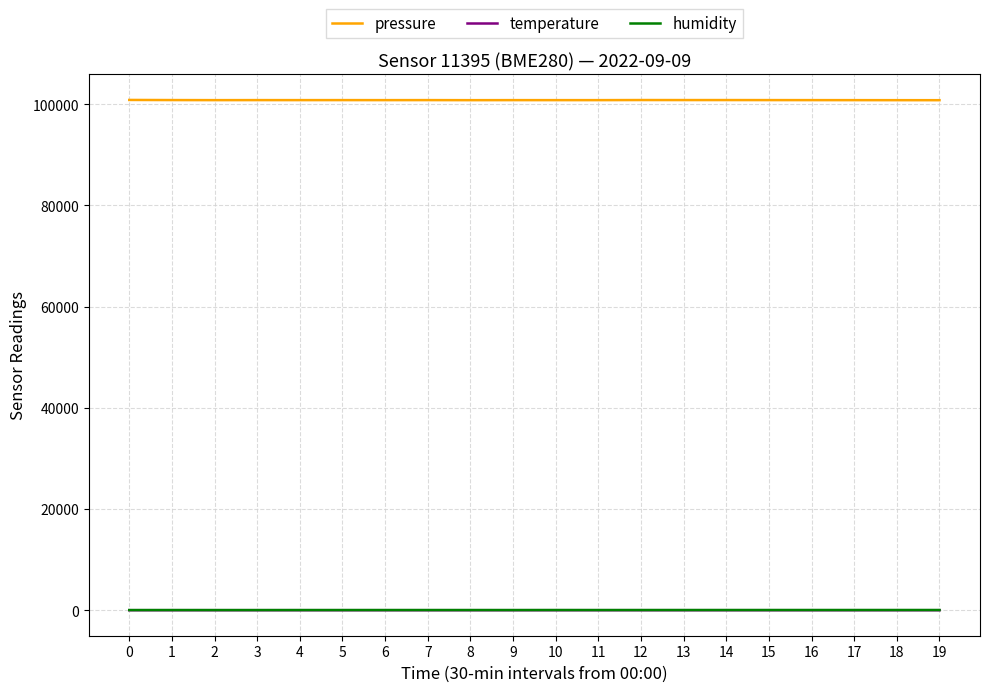

The value of pressure at 10 is 44082.8. True or false?

False